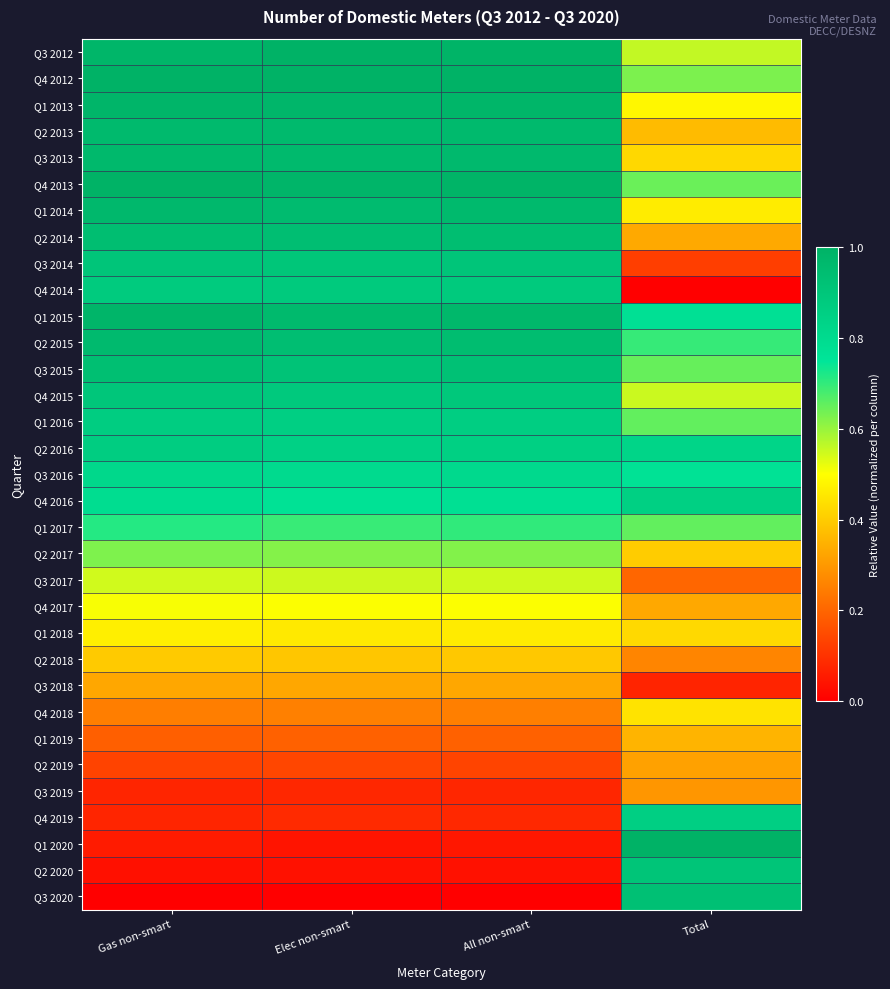

At Gas non-smart, list the series in order from largest to smallest.

Q4 2012, Q4 2013, Q1 2013, Q1 2015, Q3 2012, Q1 2014, Q3 2013, Q2 2013, Q2 2015, Q2 2014, Q3 2015, Q3 2014, Q4 2015, Q4 2014, Q2 2016, Q1 2016, Q3 2016, Q4 2016, Q1 2017, Q2 2017, Q3 2017, Q4 2017, Q1 2018, Q2 2018, Q3 2018, Q4 2018, Q1 2019, Q2 2019, Q4 2019, Q3 2019, Q1 2020, Q2 2020, Q3 2020